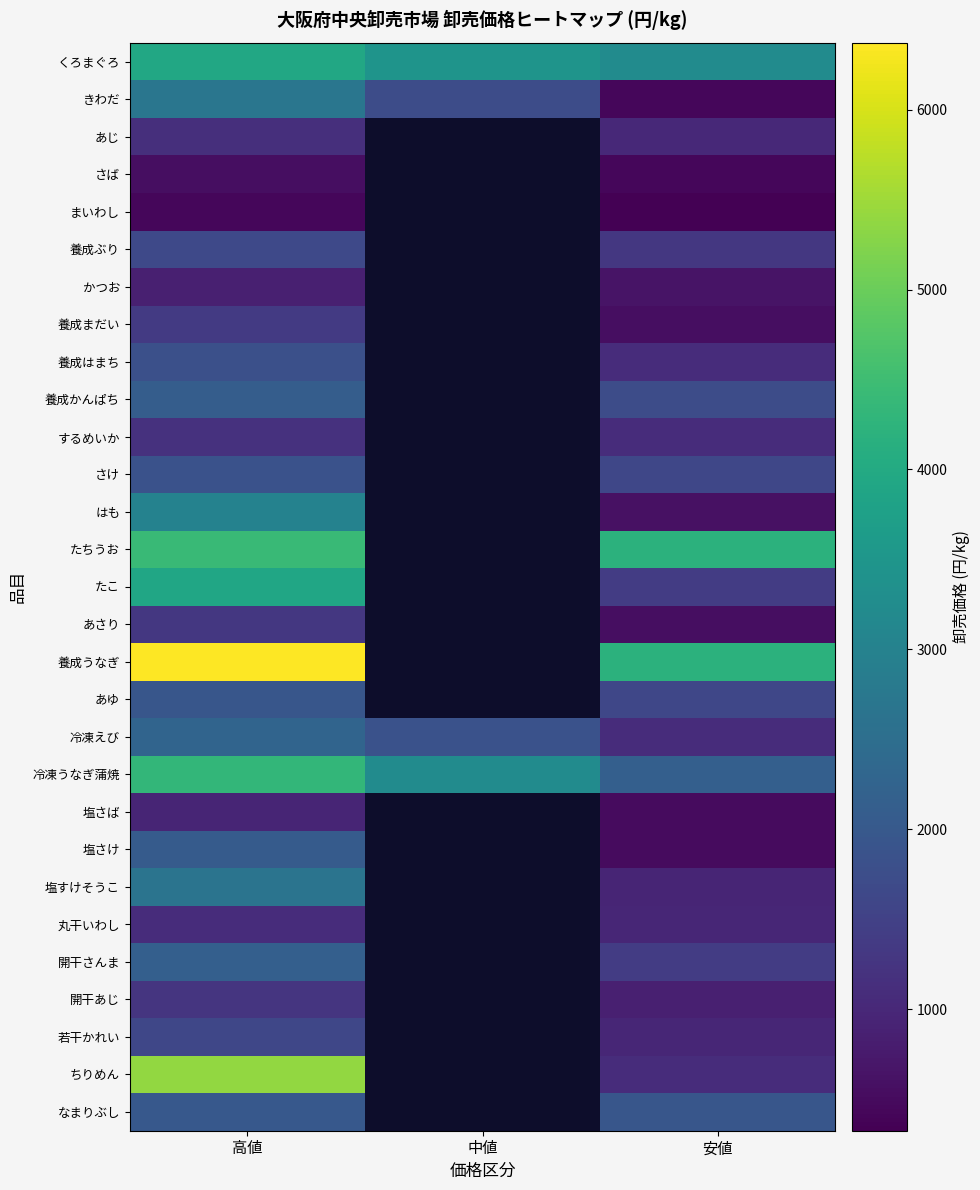

Which category has the highest value in the 塩さけ series?

高値